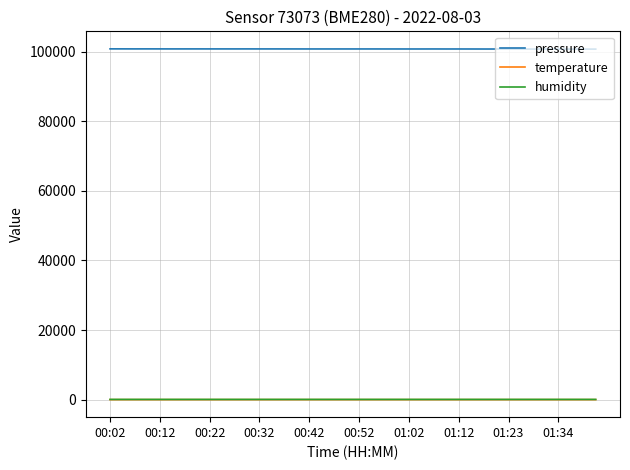

Which series has the largest total across all categories?

pressure